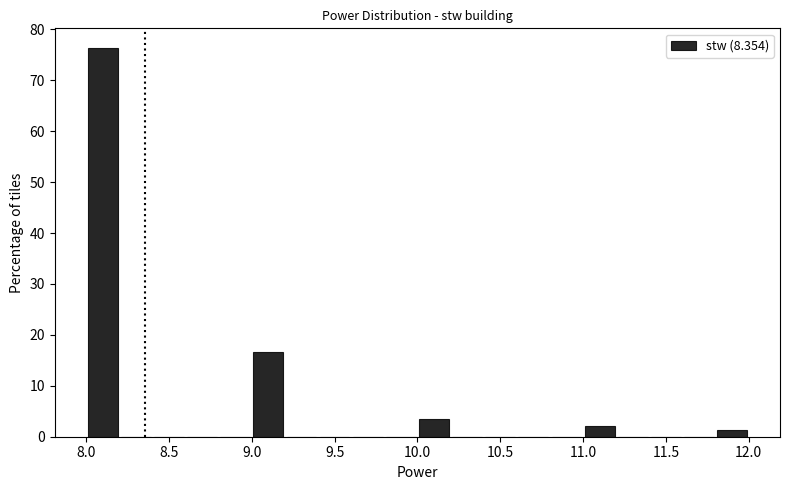

Reading left to right, list every bar in this chart as the range it spans on the x-axis followed by its height. The values are not printed on the chart, so give them approximately, as read against the axis.

8.0 to 8.2: 76
8.2 to 8.4: 0
8.4 to 8.6: 0
8.6 to 8.8: 0
8.8 to 9.0: 0
9.0 to 9.2: 17
9.2 to 9.4: 0
9.4 to 9.6: 0
9.6 to 9.8: 0
9.8 to 10.0: 0
10.0 to 10.2: 3
10.2 to 10.4: 0
10.4 to 10.6: 0
10.6 to 10.8: 0
10.8 to 11.0: 0
11.0 to 11.2: 2
11.2 to 11.4: 0
11.4 to 11.6: 0
11.6 to 11.8: 0
11.8 to 12.0: 1